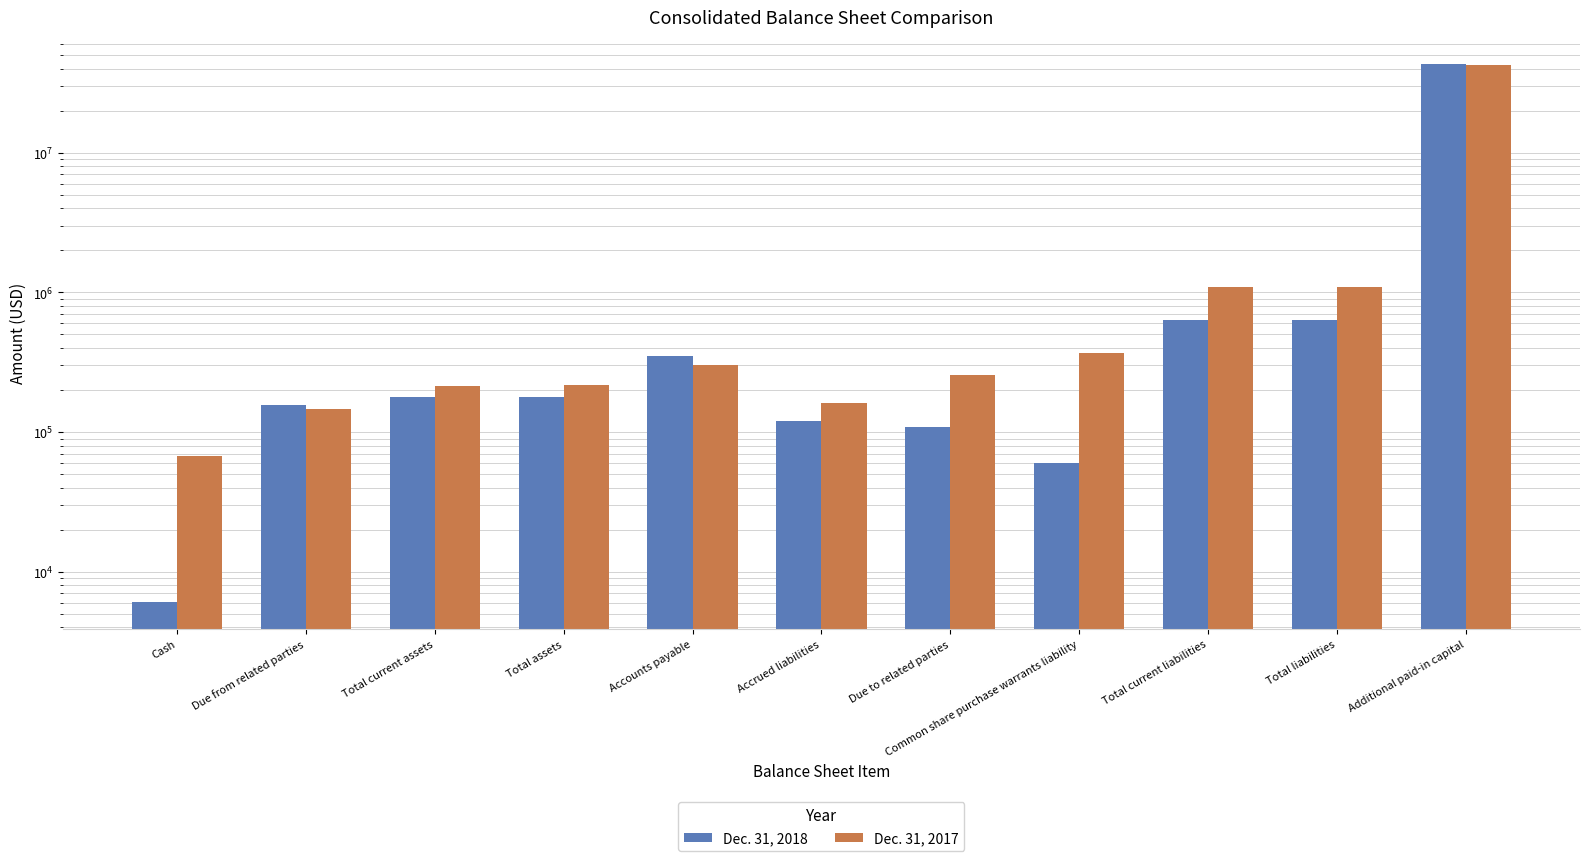

What is the label of the 1st bar from the right?

Additional paid-in capital